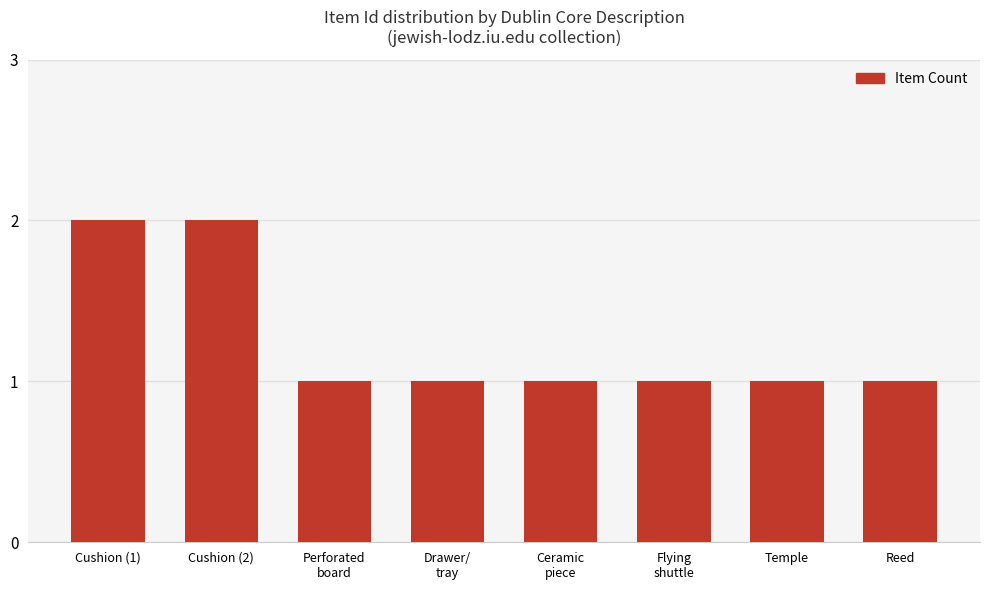

What is the value of the 2nd bar from the left?

2